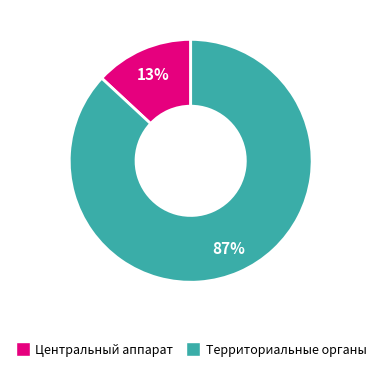

Is the sum of Территориальные органы and Центральный аппарат greater than half?

Yes